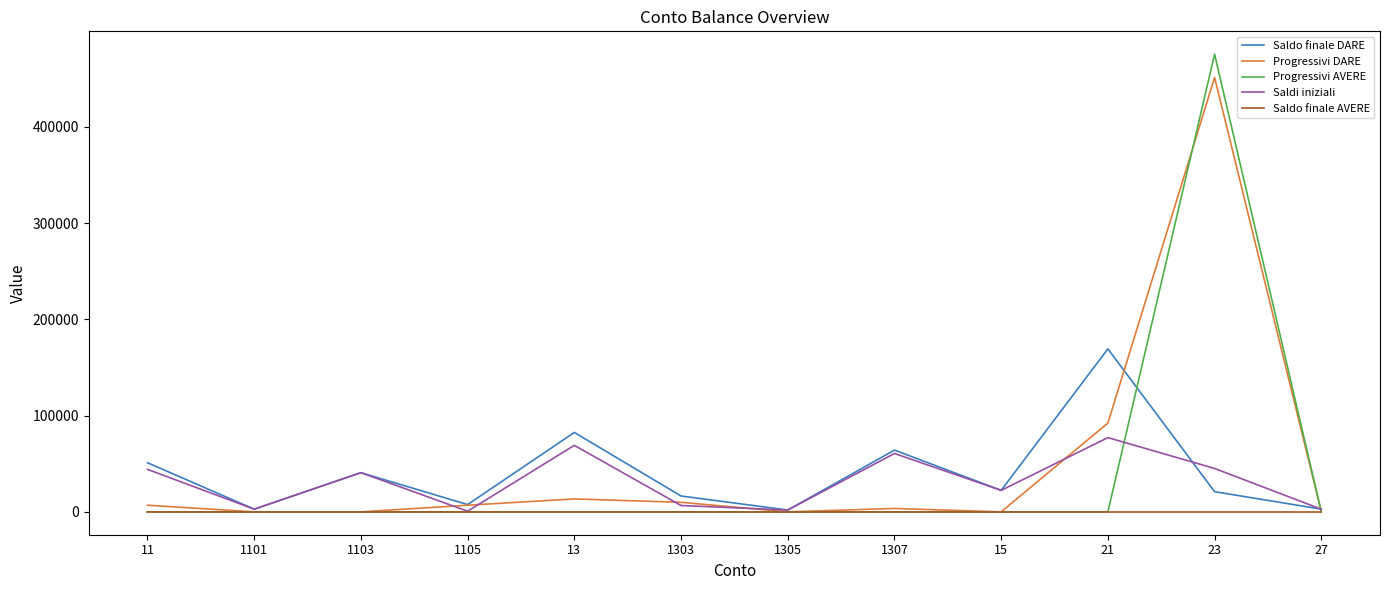

Where is the first local minimum for Saldi iniziali?

1101